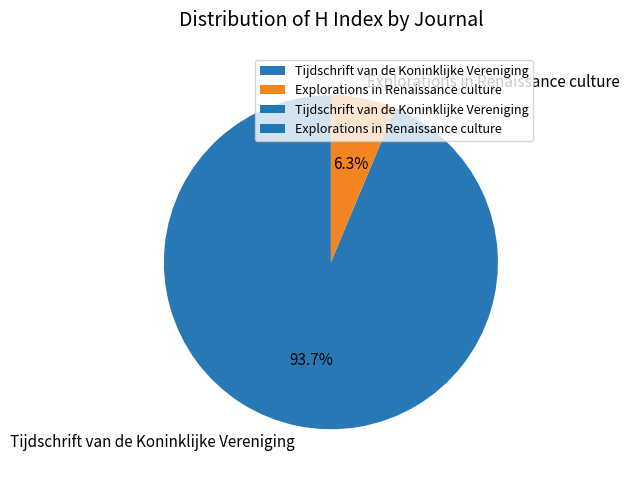

Approximately how many times larger is the value at Explorations in Renaissance culture compared to Tijdschrift van de Koninklijke Vereniging?

0.1